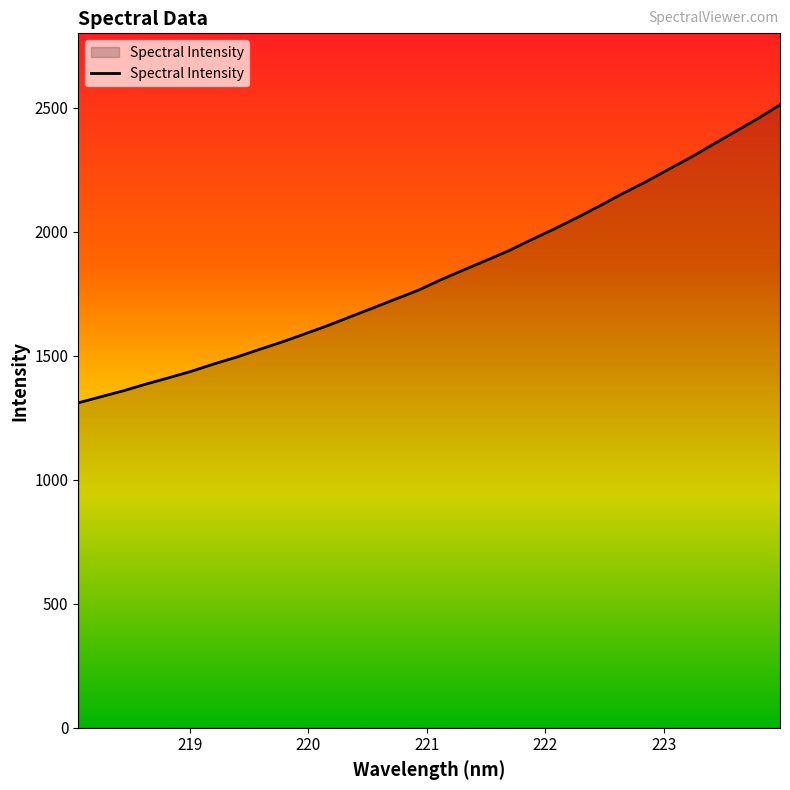

How many lines are shown in the chart?

1